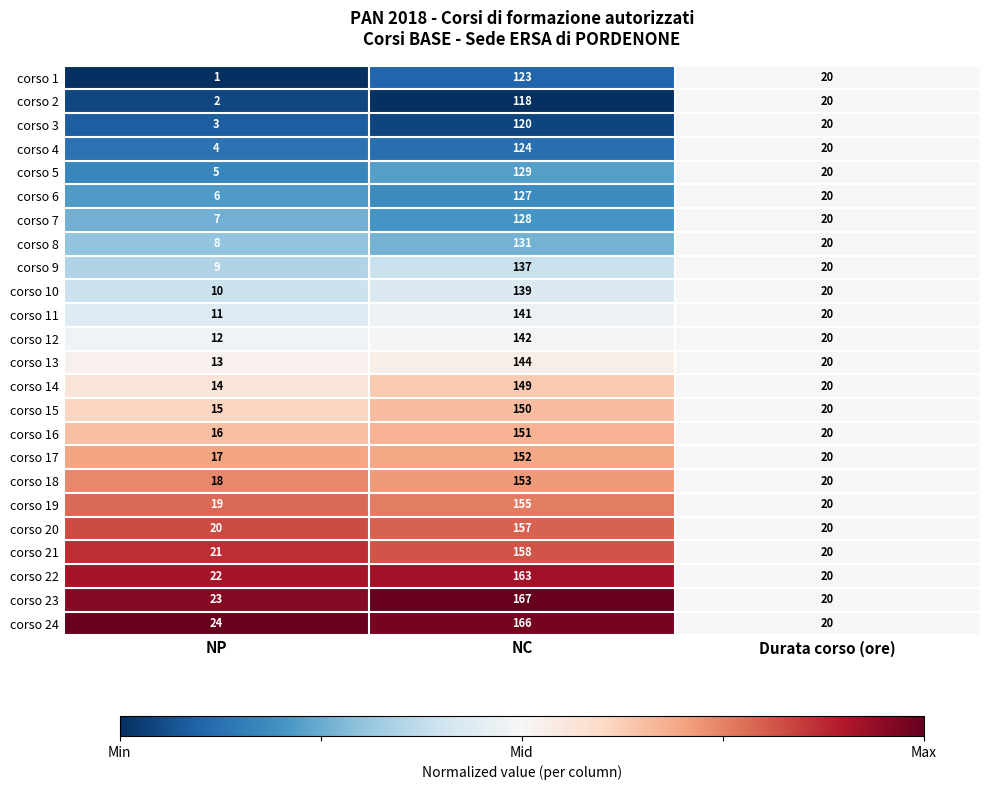

Which label corresponds to the largest value in the chart?

NC